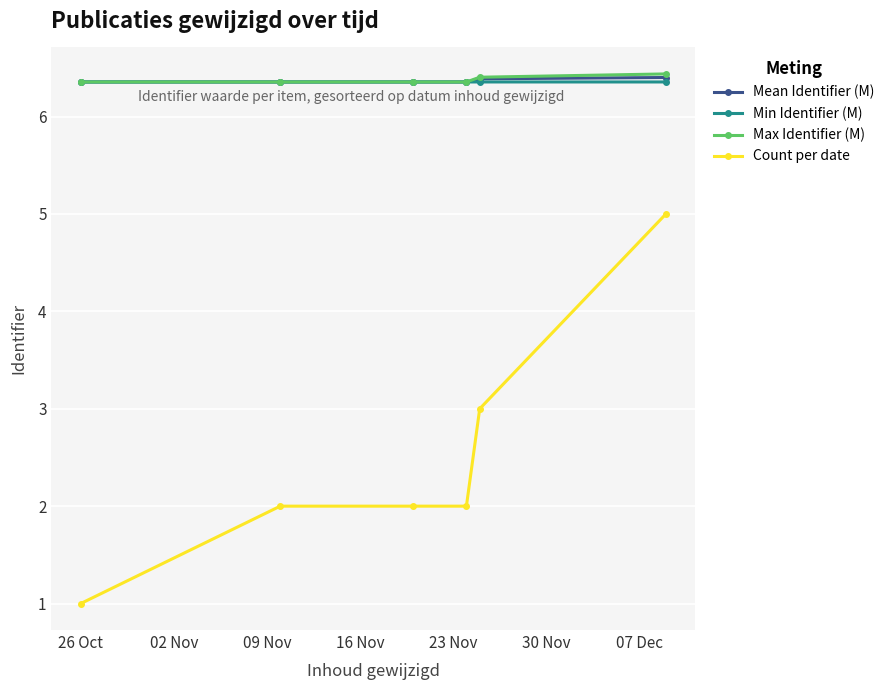

True or false: Count per date has more than 1 interior local peaks.

False